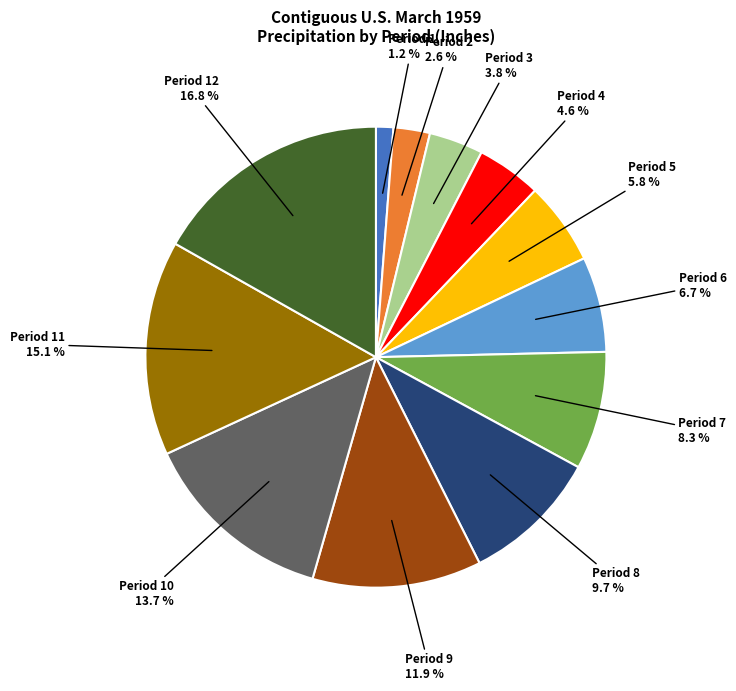

Does Period 1 represent more than half of the total?

No